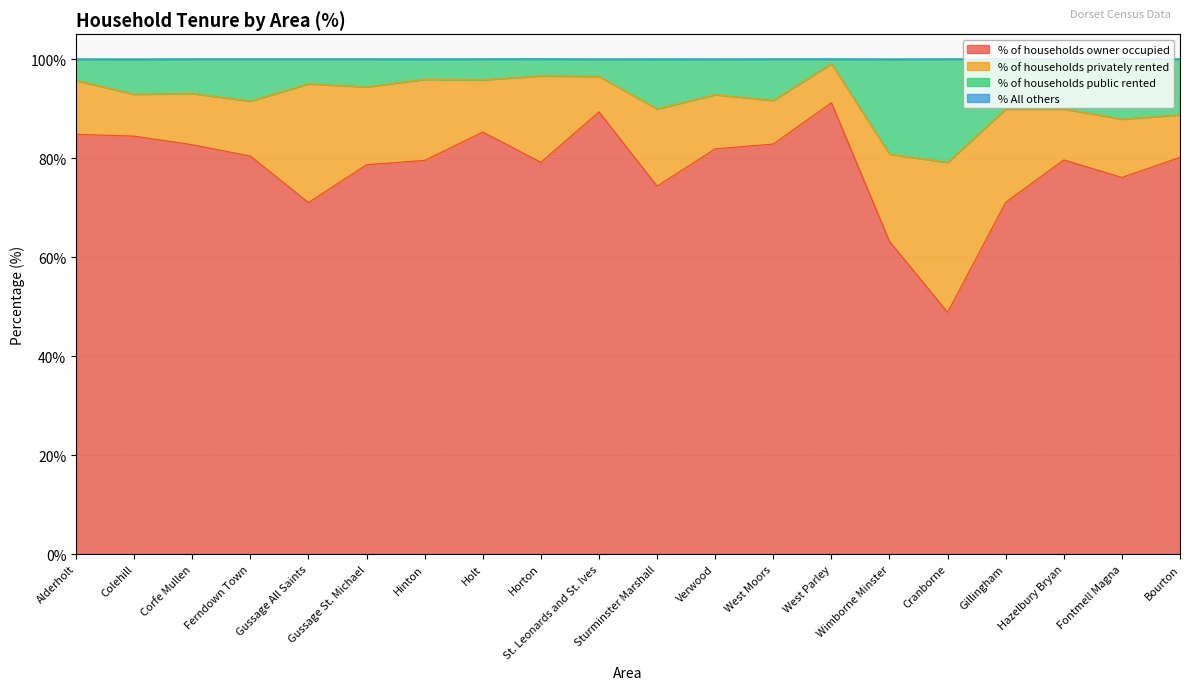

What is the total value across all series at Alderholt?

100.0